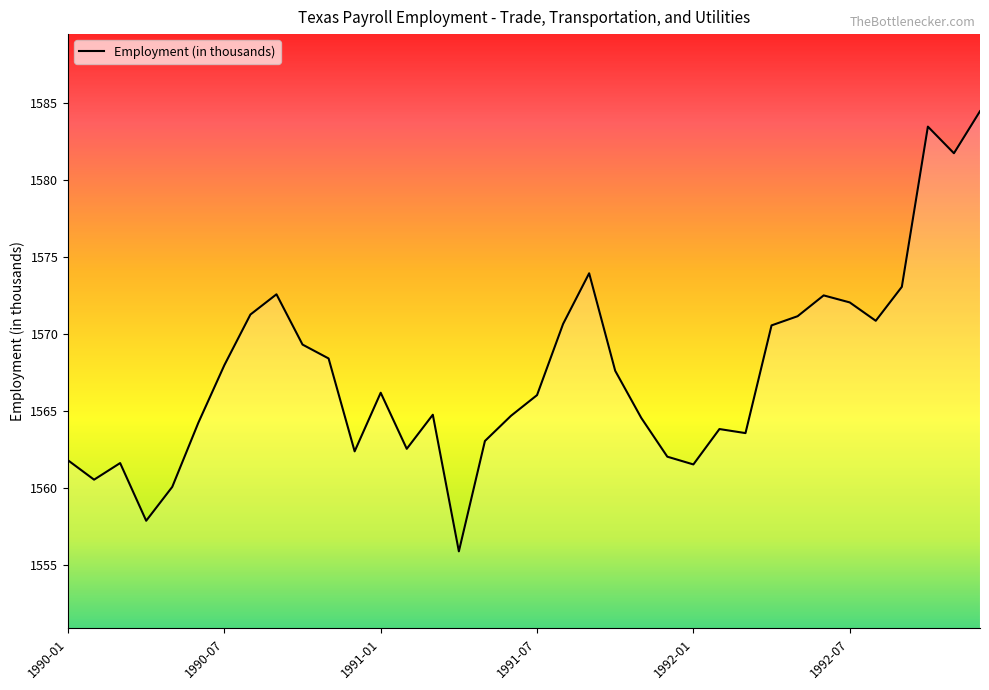

What is the maximum value shown in the chart?

1584.4